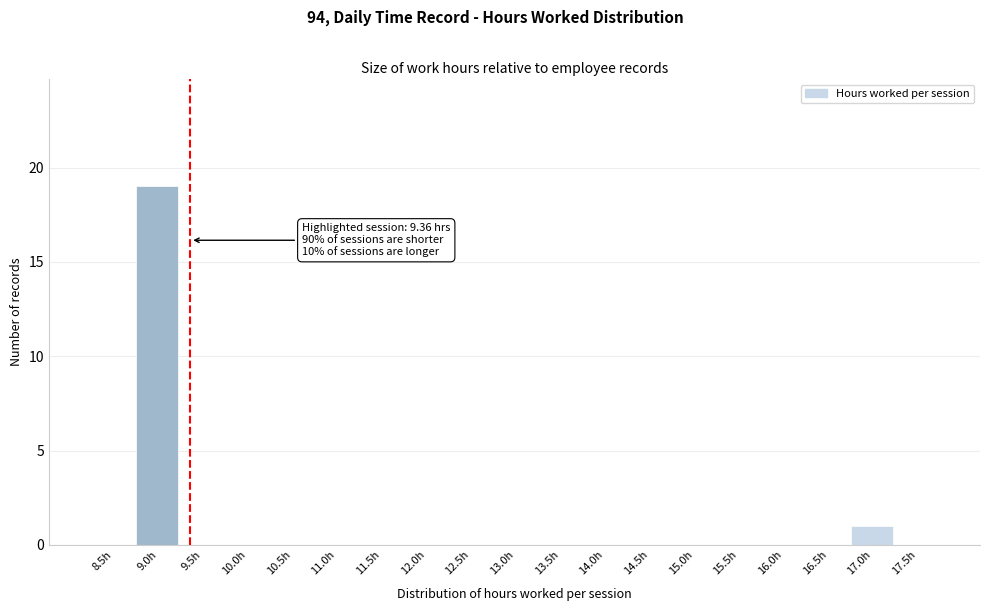

Reading right to left, list all the values displayed in this chart.

17.5h=0	17.0h=1	16.5h=0	16.0h=0	15.5h=0	15.0h=0	14.5h=0	14.0h=0	13.5h=0	13.0h=0	12.5h=0	12.0h=0	11.5h=0	11.0h=0	10.5h=0	10.0h=0	9.5h=0	9.0h=19	8.5h=0